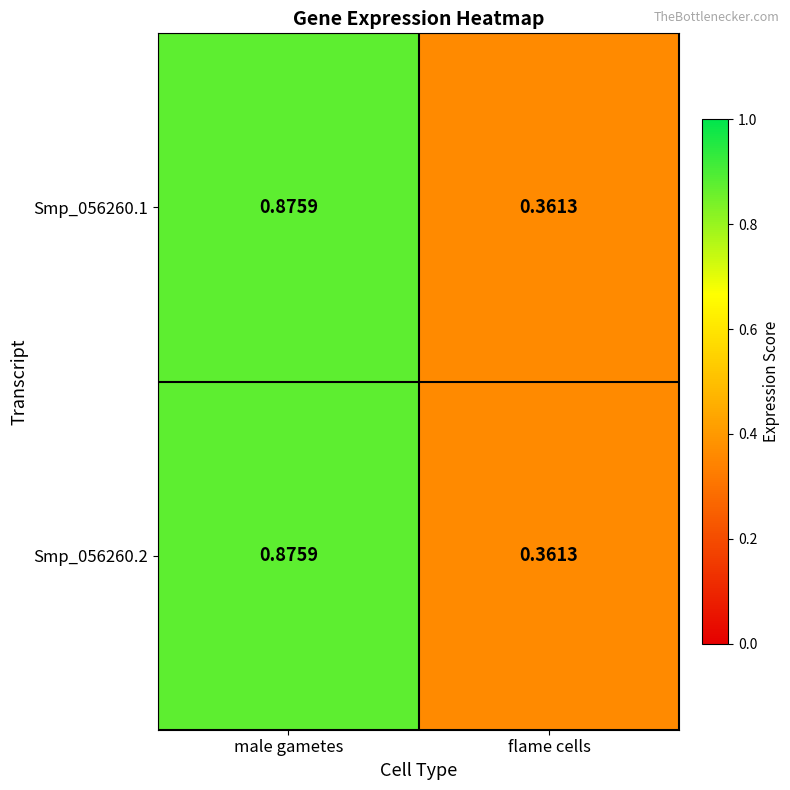

At how many categories does at least one series exceed 0?

2